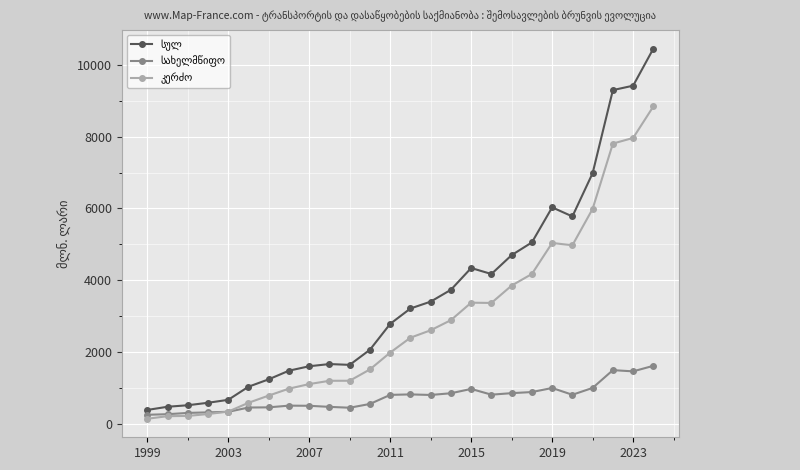

What is the greatest value displayed?

10459.3